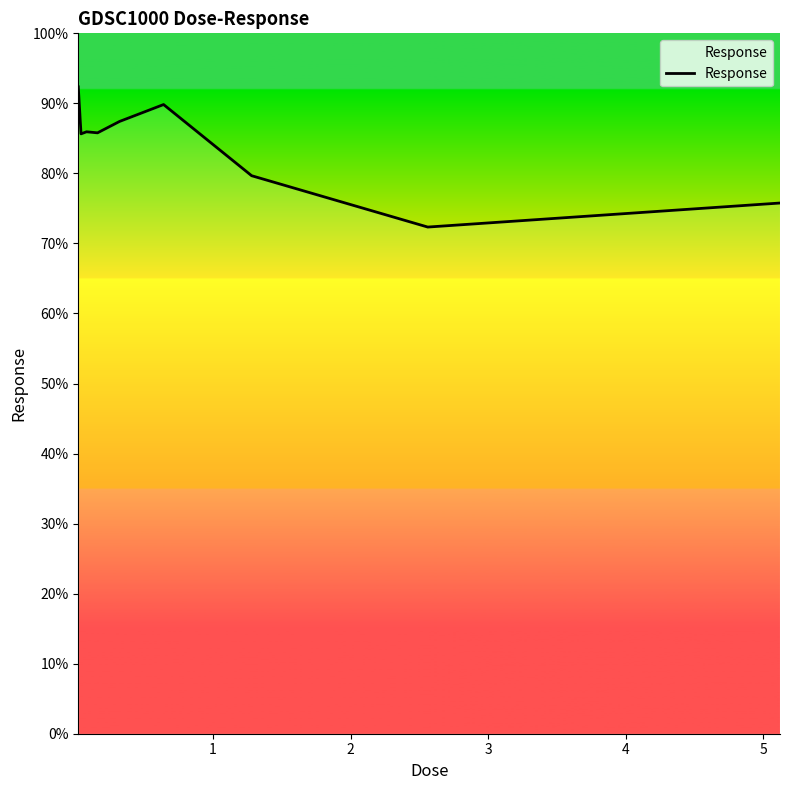

What is the difference between the maximum and minimum values?

20.0